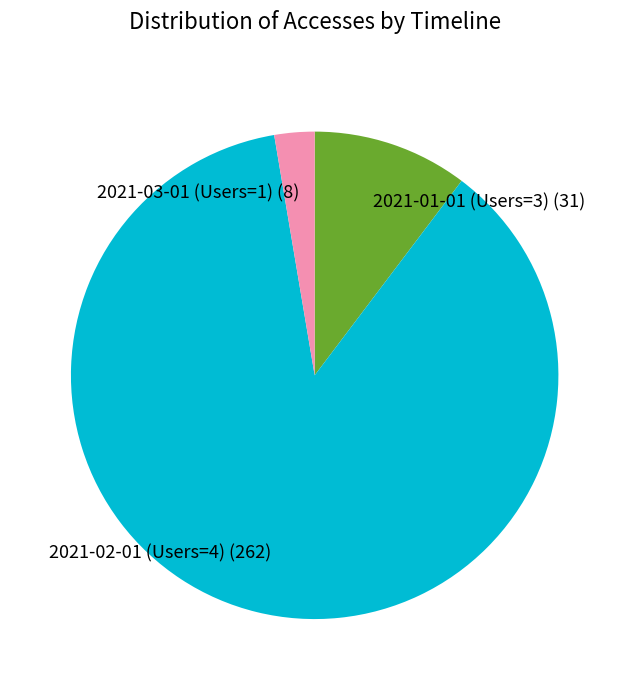

How many slices are in this pie chart?

3